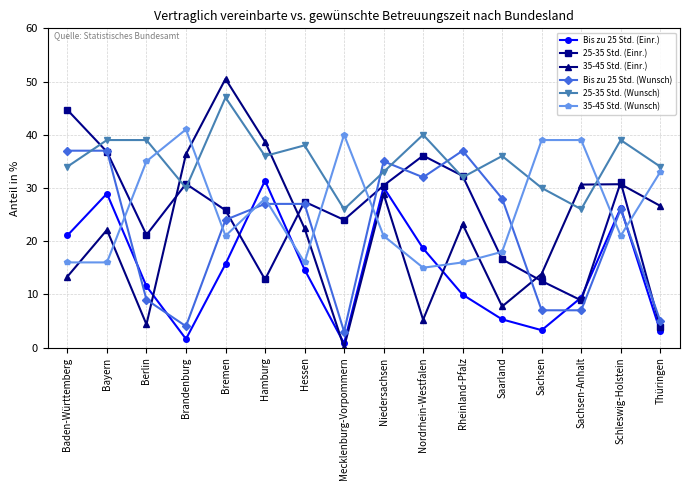

Where does the 35-45 Std. (Einr.) series first go above 23?

Brandenburg